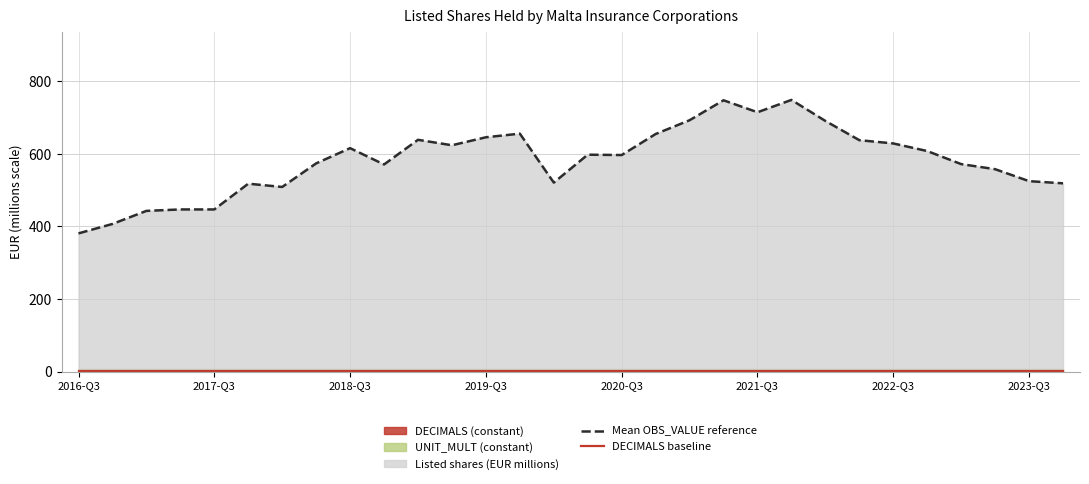

What is the value of the Mean OBS_VALUE reference point at the 13th from the left?

646